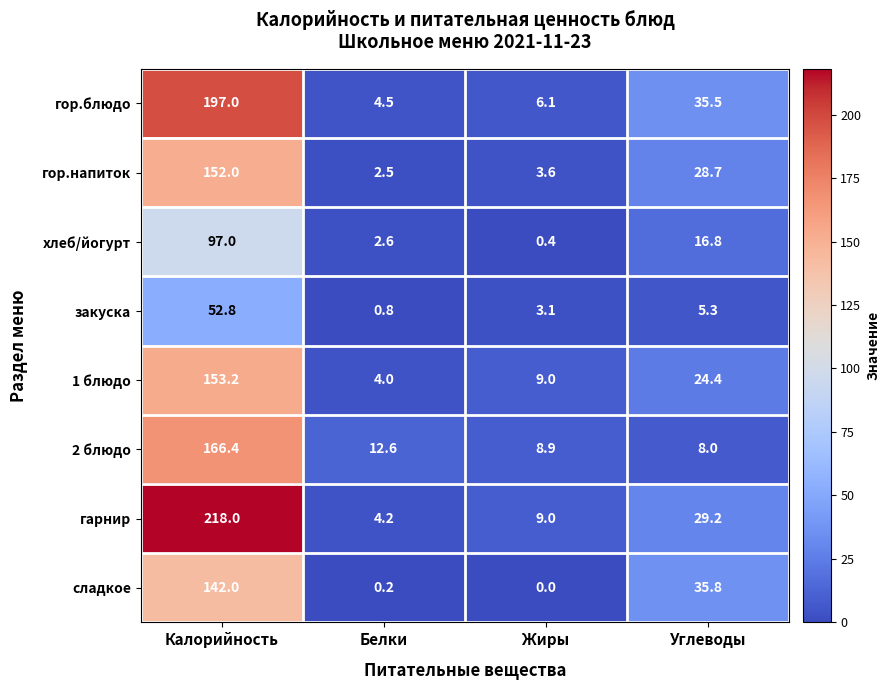

What is the difference between the maximum and minimum values in the гор.блюдо series?

192.5